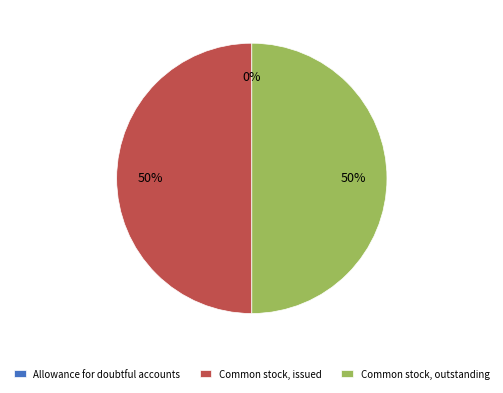

Approximately how many times larger is the value at Common stock, outstanding compared to Common stock, issued?

1.0